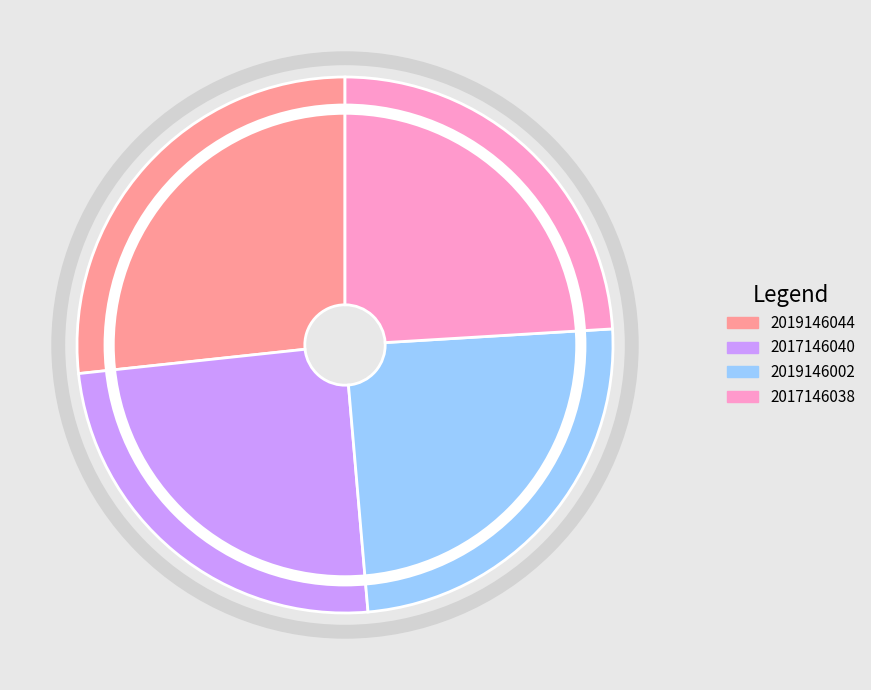

How many segments does this pie chart have?

4